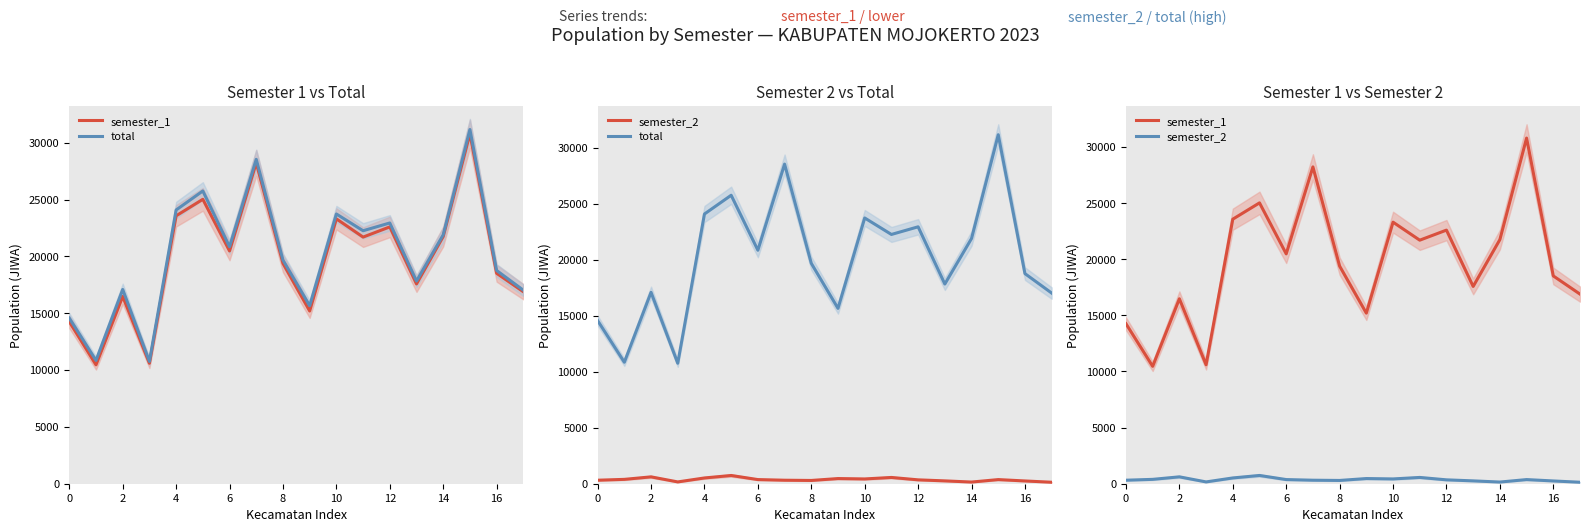

True or false: semester_1 and semester_2 intersect in this chart.

False